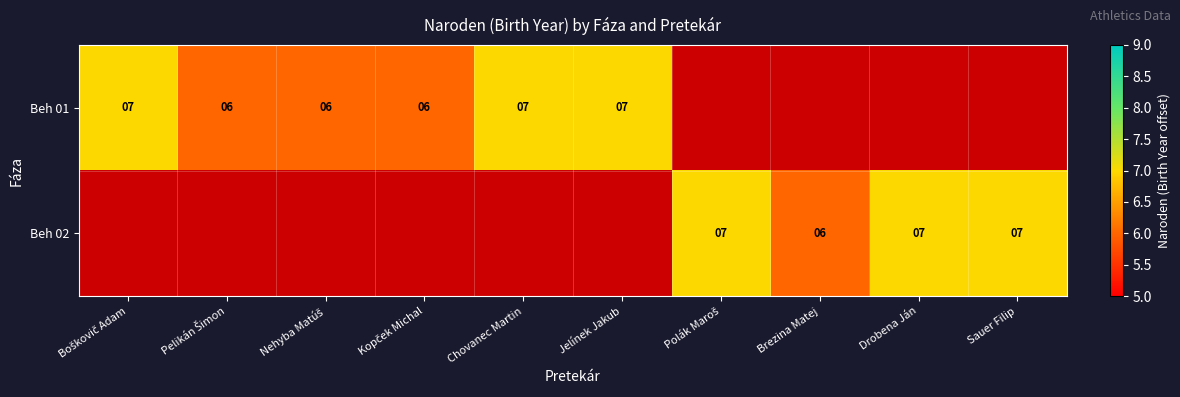

The Beh 01 series shows 7 at Jelínek Jakub. True or false?

True